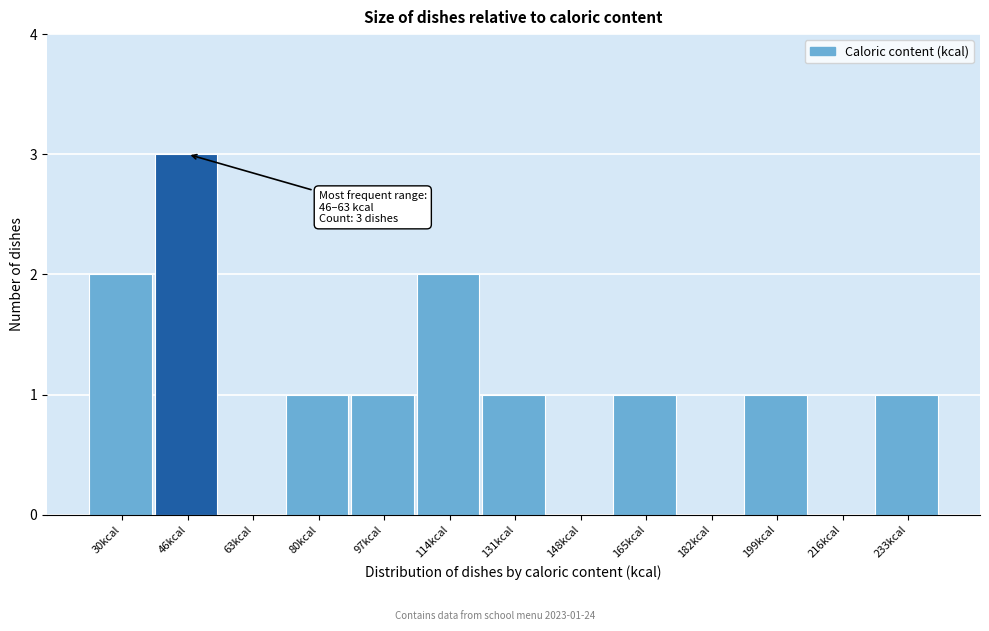

Reading left to right, transcribe all the data shown in this chart.

30kcal=2	46kcal=3	63kcal=0	80kcal=1	97kcal=1	114kcal=2	131kcal=1	148kcal=0	165kcal=1	182kcal=0	199kcal=1	216kcal=0	233kcal=1